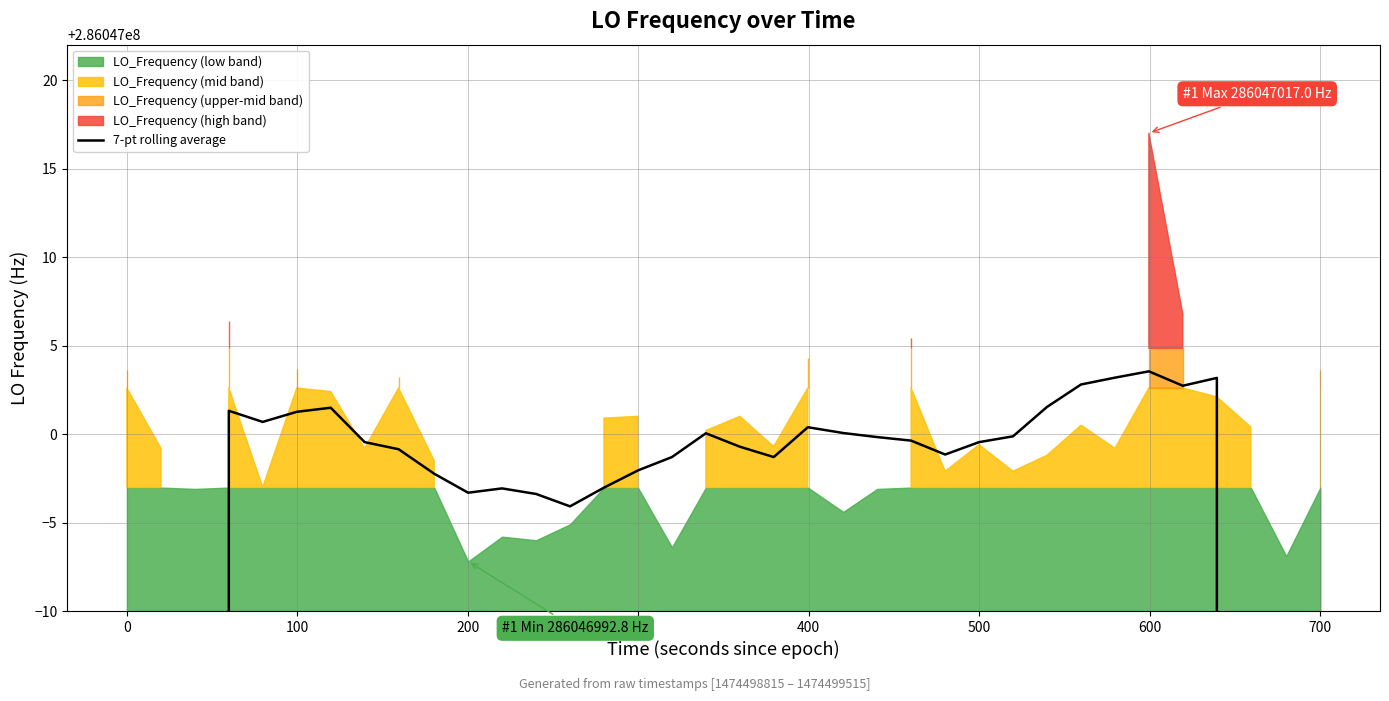

How many data points are above 286046999?

20